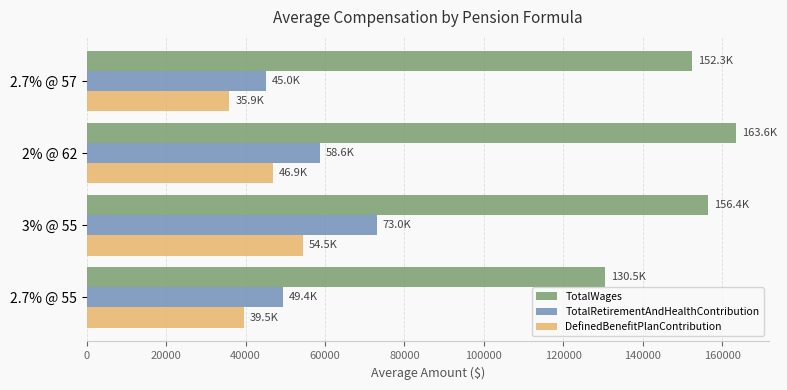

What is the minimum value for TotalRetirementAndHealthContribution?

45050